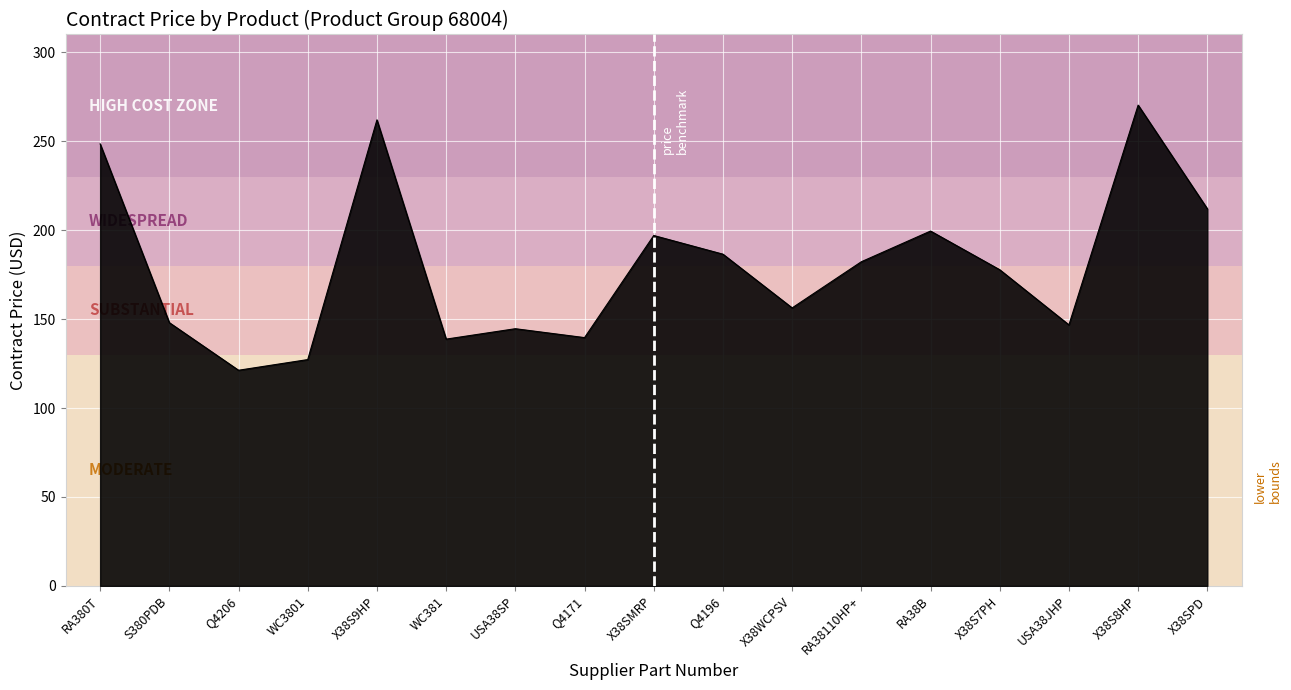

Is it true that the value at RA38110HP+ is 182.2?

True